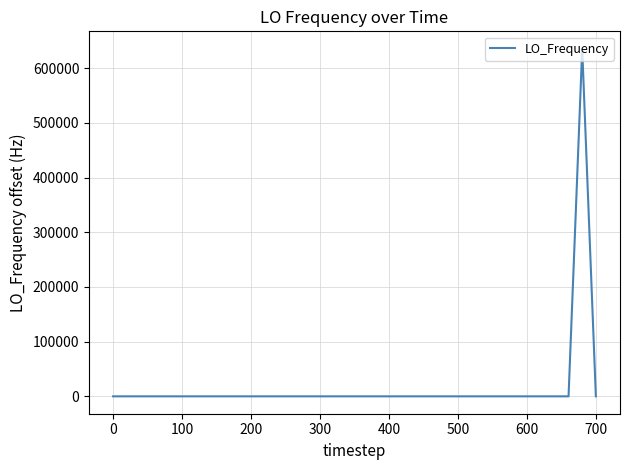

What is the difference between the maximum and minimum values?

635710.9